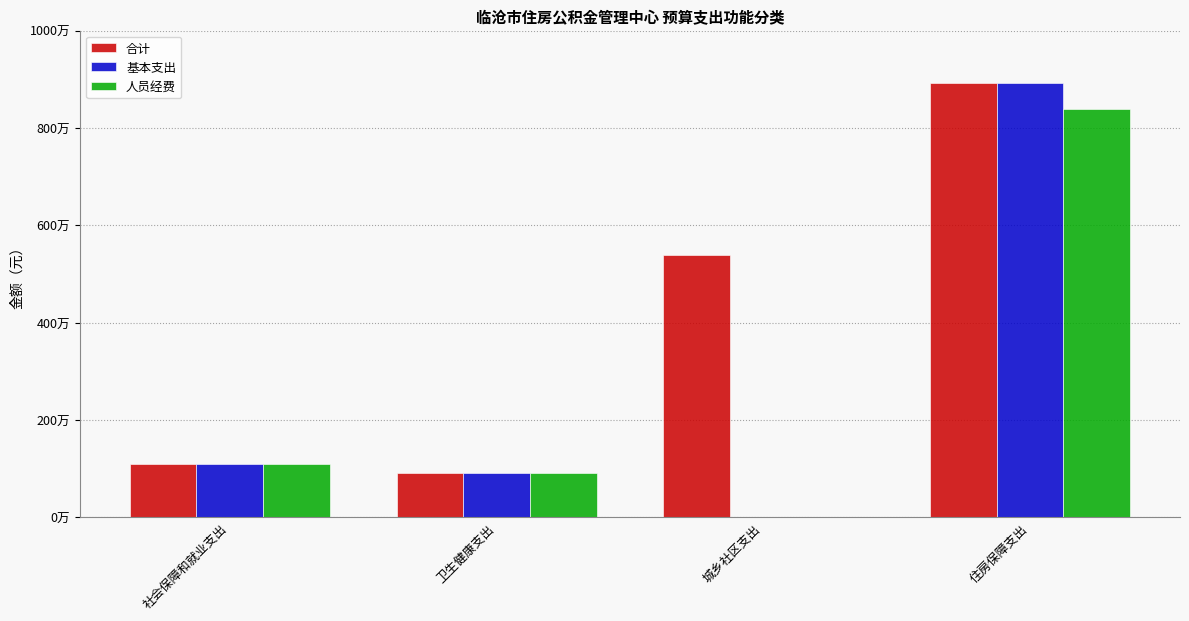

At which category is the sum across all series the highest?

住房保障支出